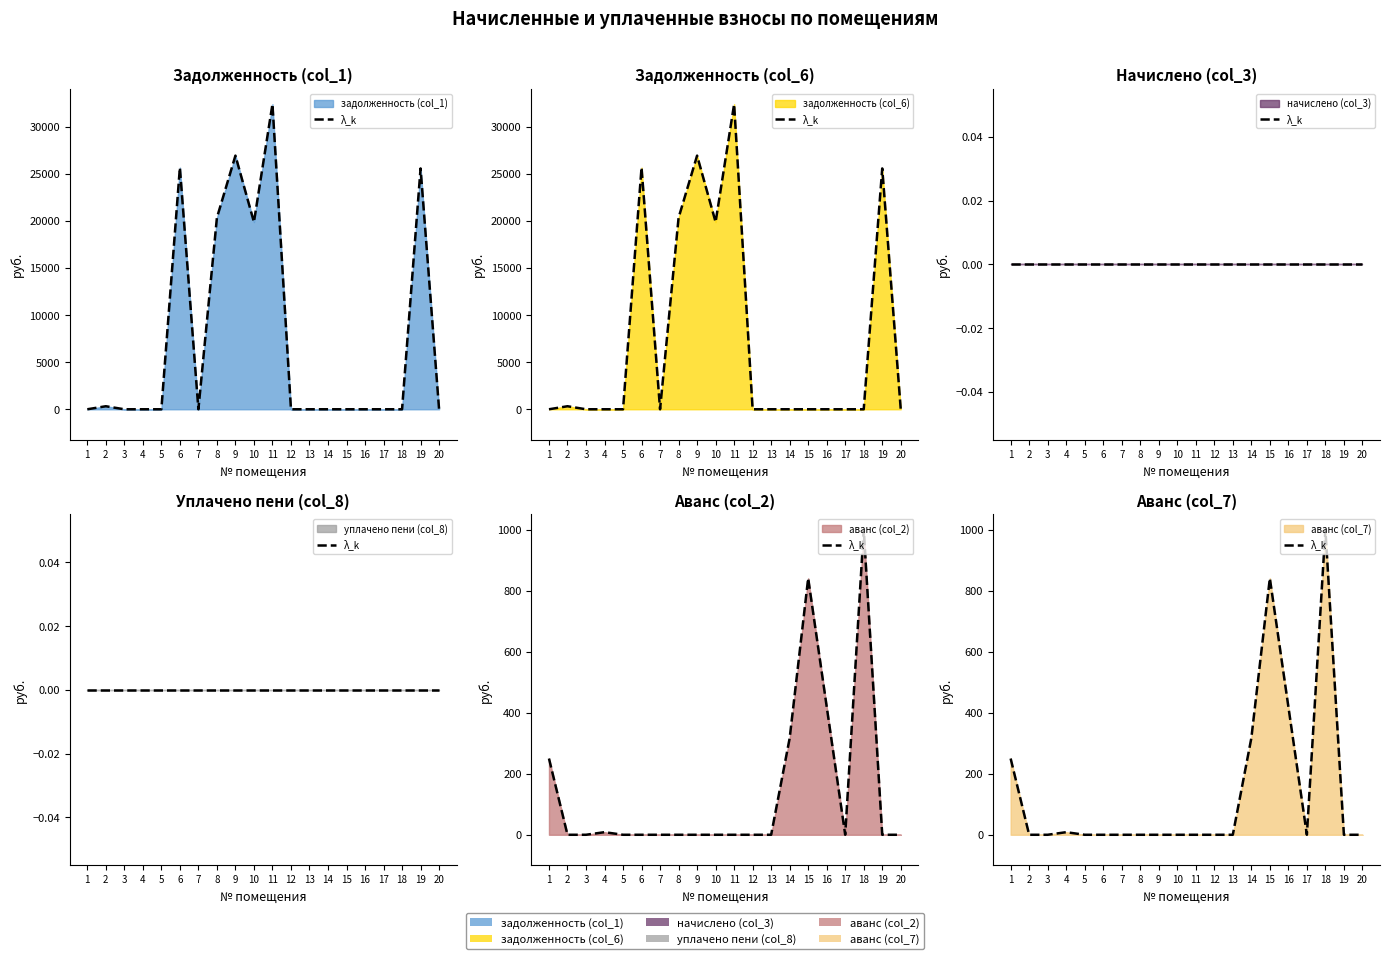

Count the number of categories in the chart.

20